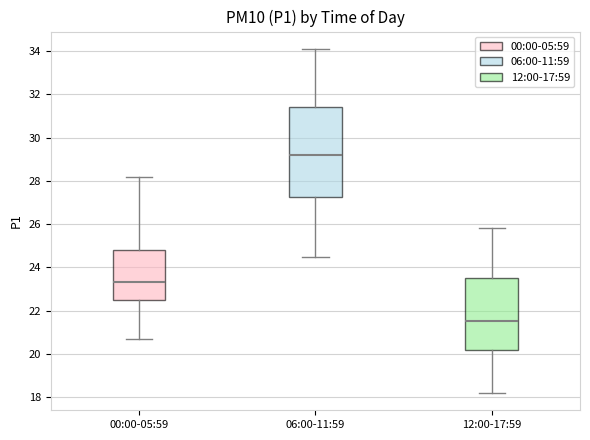

Which box has the lowest median line?

12:00-17:59